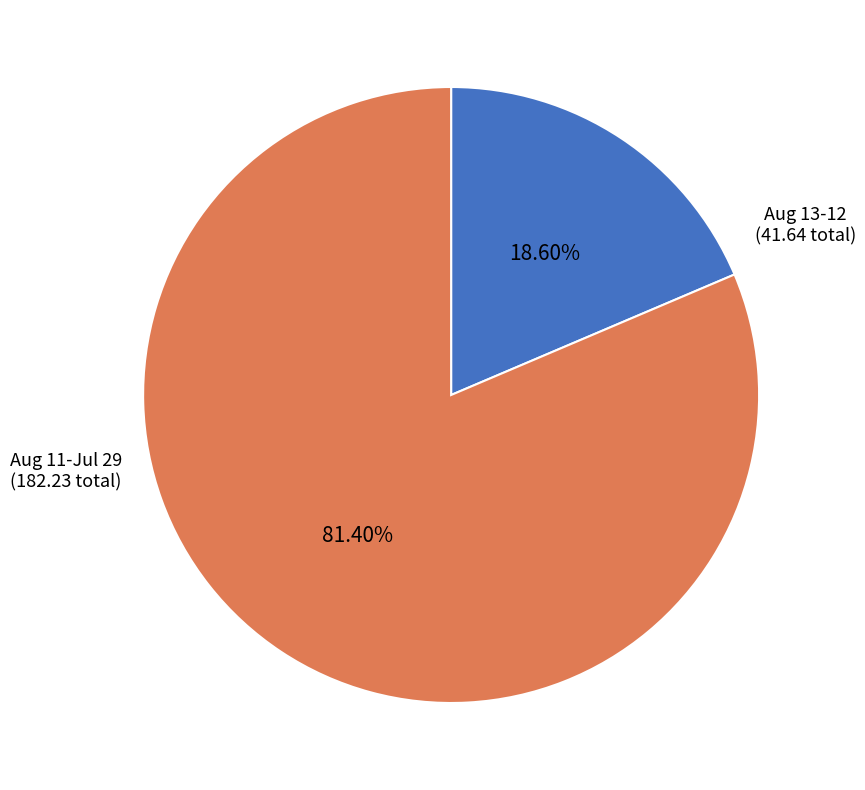

Is the sum of Aug 13-12 (41.64 total) and Aug 11-Jul 29 (182.23 total) greater than half?

Yes